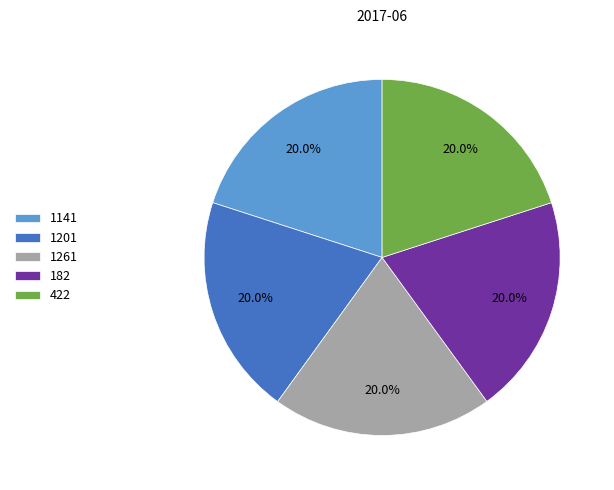

Count the number of slices in the pie.

5